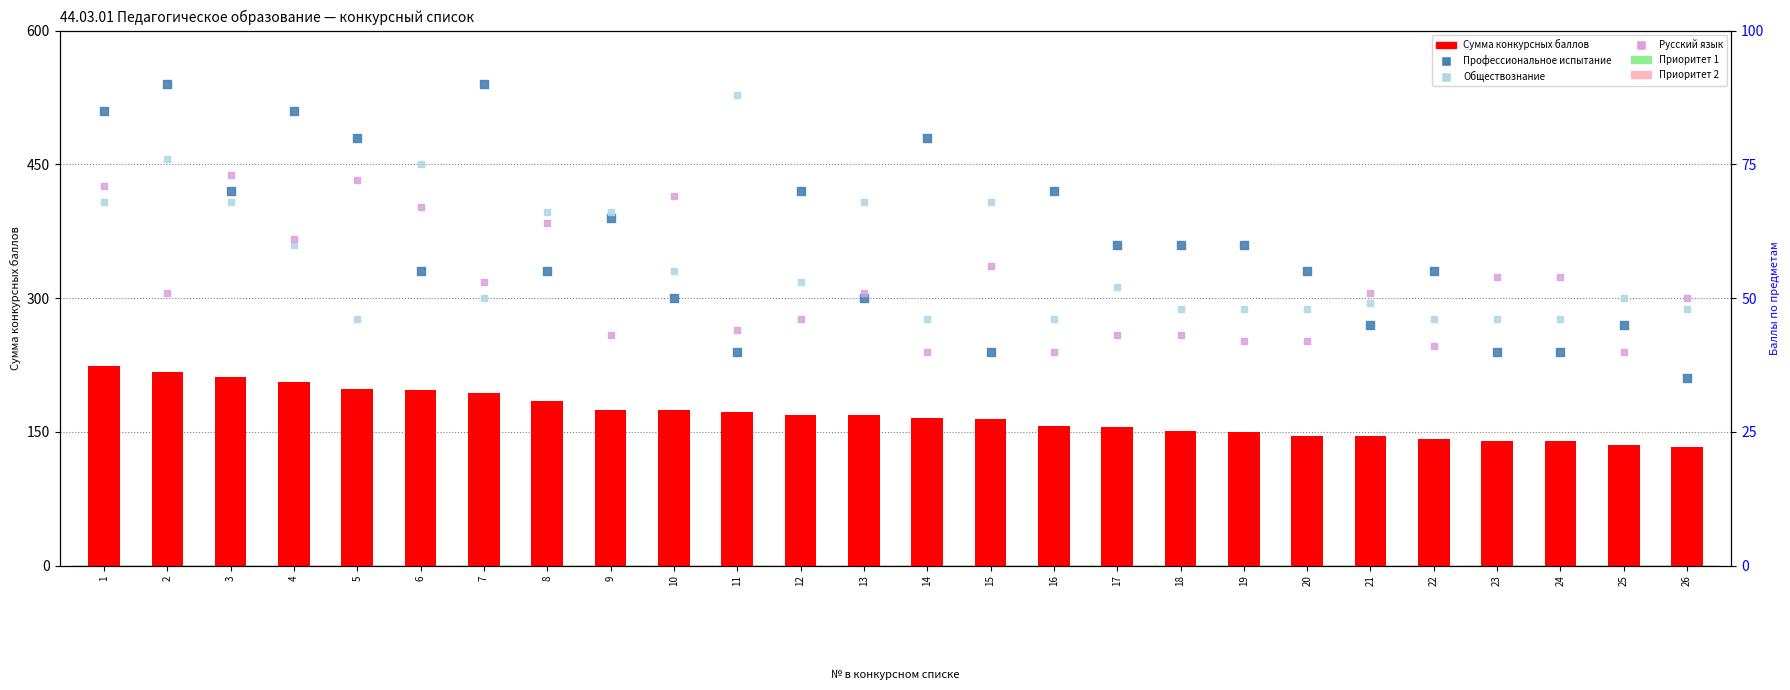

Is the value of Обществознание at 1 greater than the value of Профессиональное испытание at 1?

No